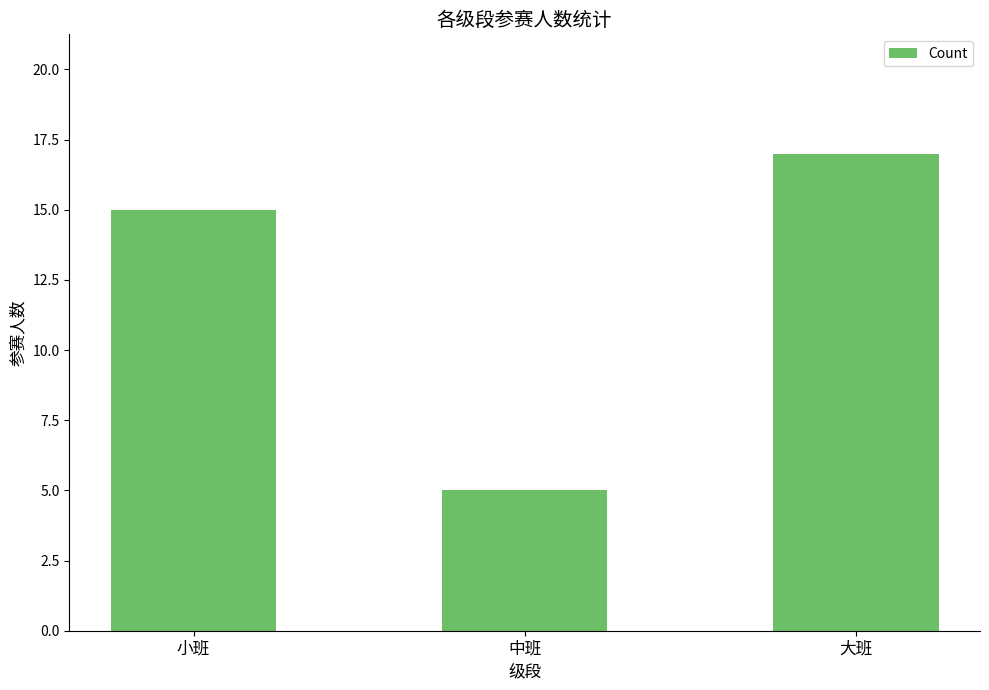

Count the values in the range 5 to 17.

3